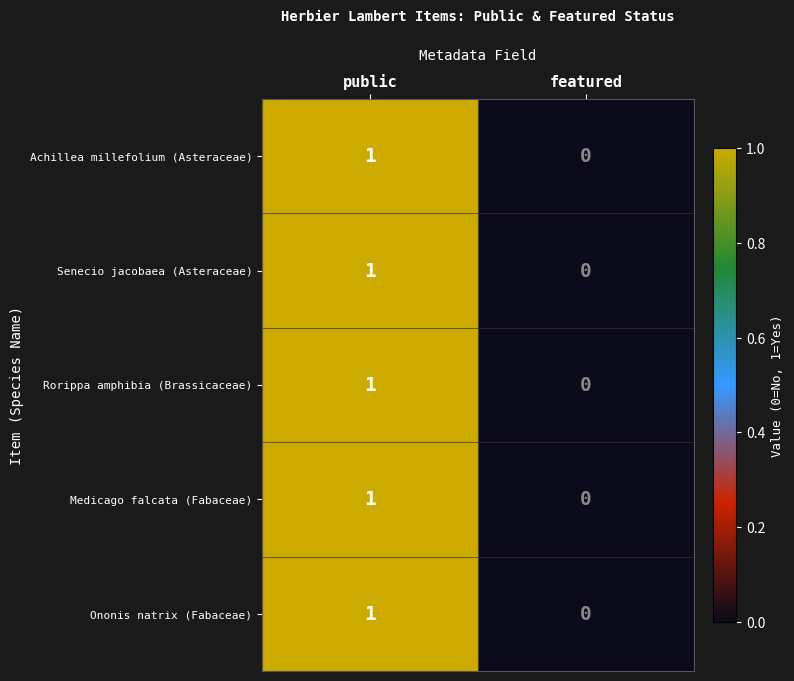

The Ononis natrix (Fabaceae) series shows 0 at featured. True or false?

True